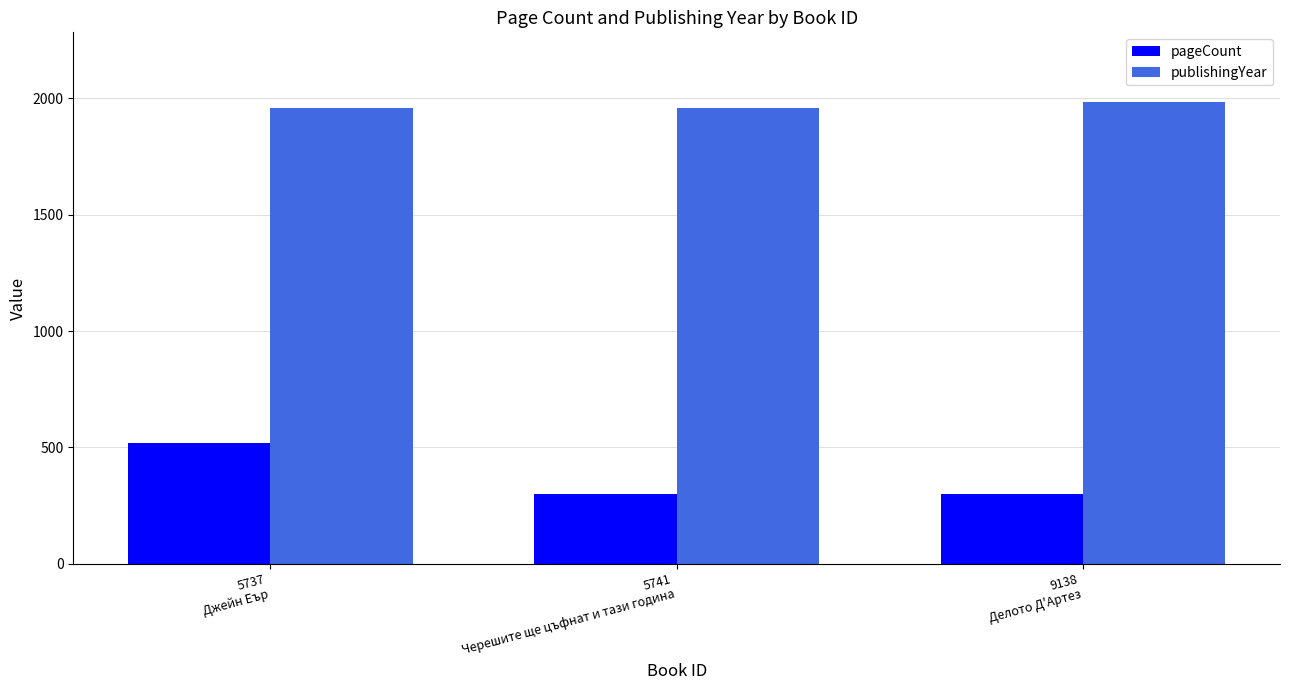

Read the pageCount value at 5737
Джейн Еър.

520